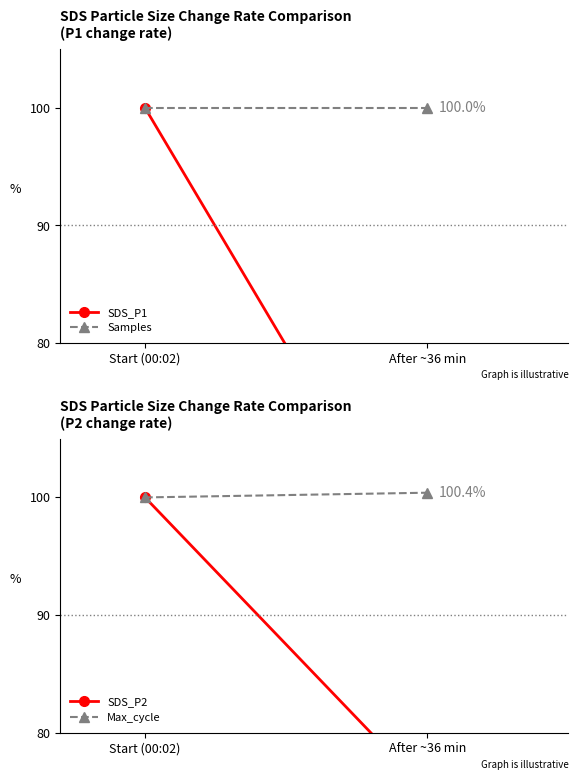

Which series has the largest total across all categories?

Max_cycle